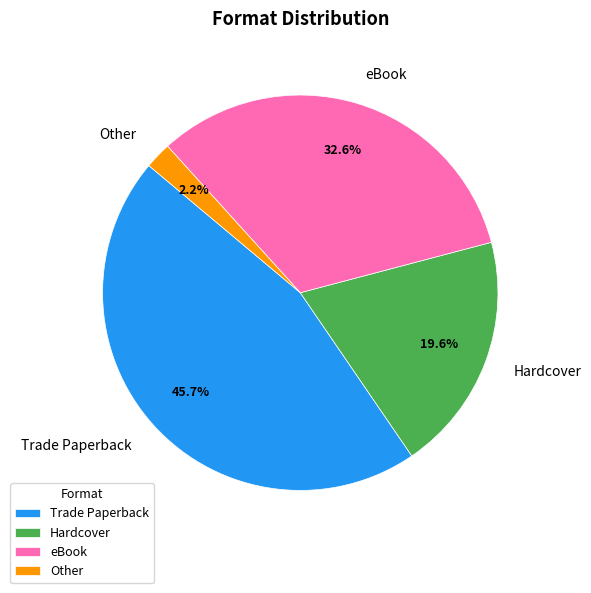

Which has a higher value, Other or Hardcover?

Hardcover